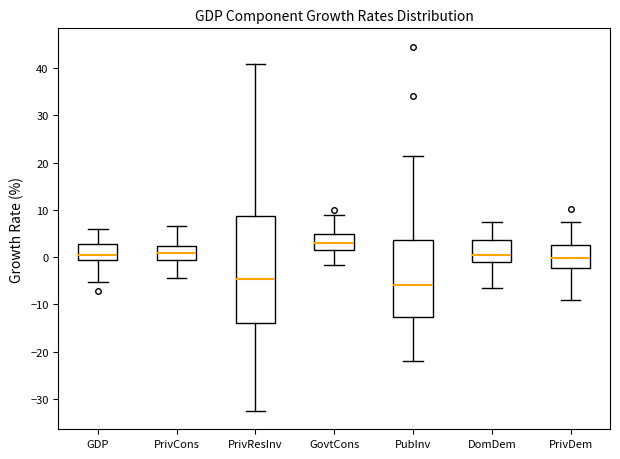

Which box has the highest median line?

GovtCons